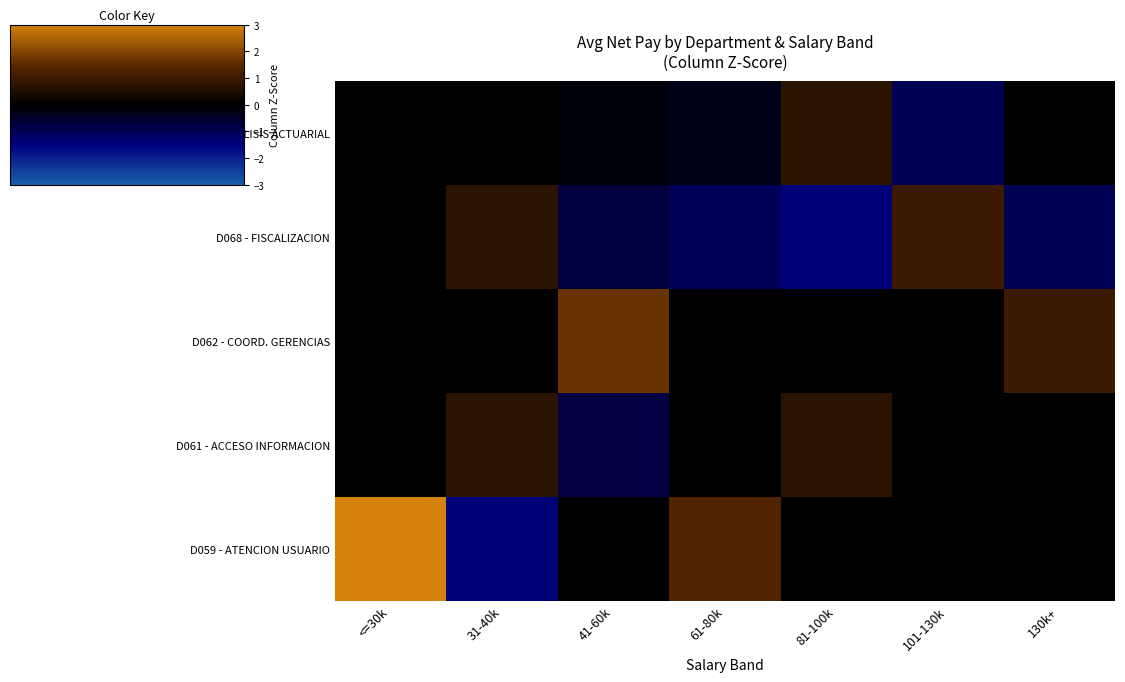

What is the smallest value displayed?

-1.4